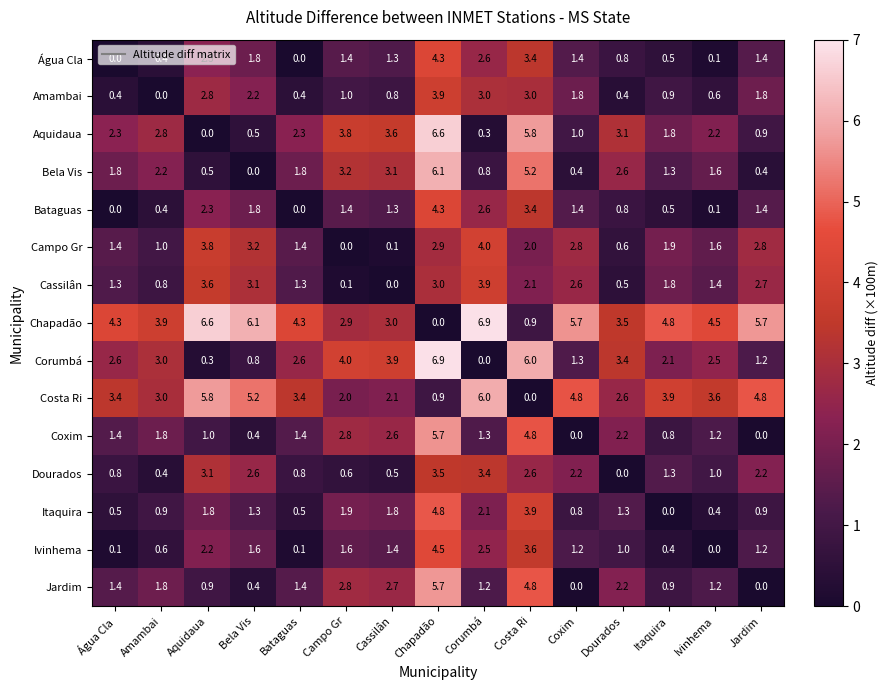

What is the difference between the highest and lowest values at Itaquira?

4.8